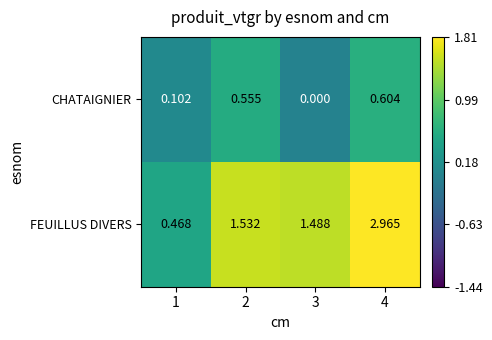

Which series has the widest spread of values?

FEUILLUS DIVERS